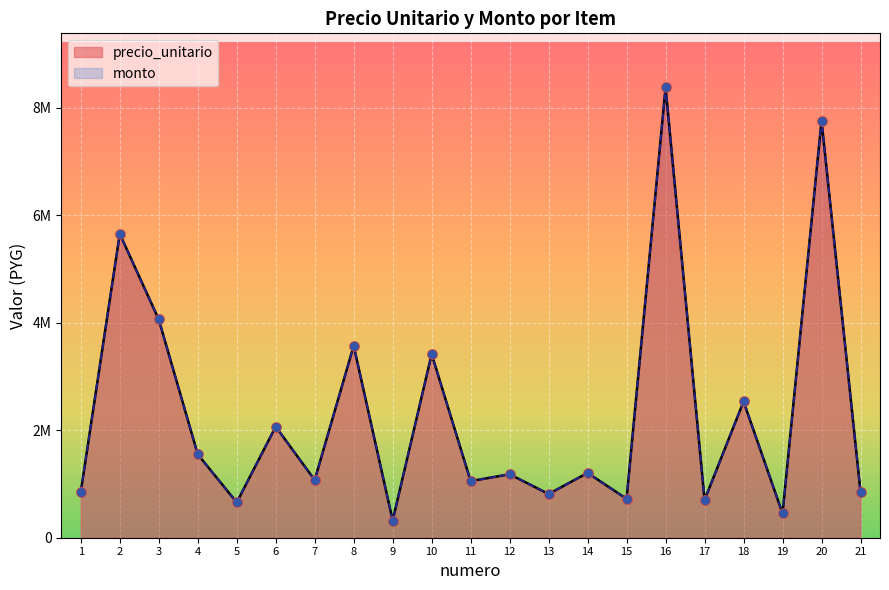

What are all the series names shown in the legend?

precio_unitario, monto